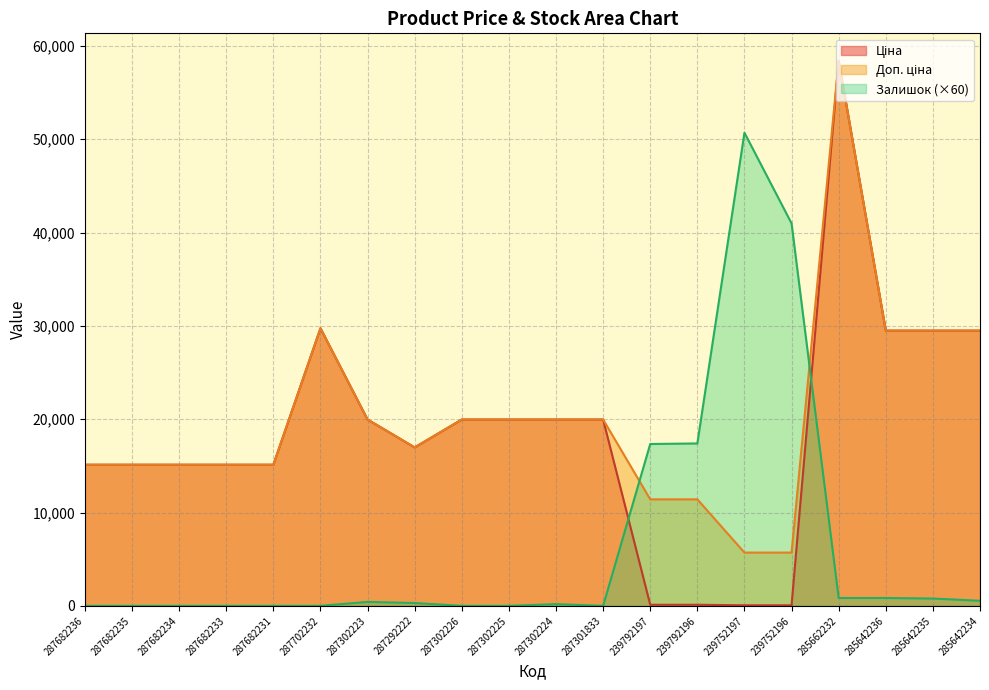

What is the label of the 15th point from the right?

287702232